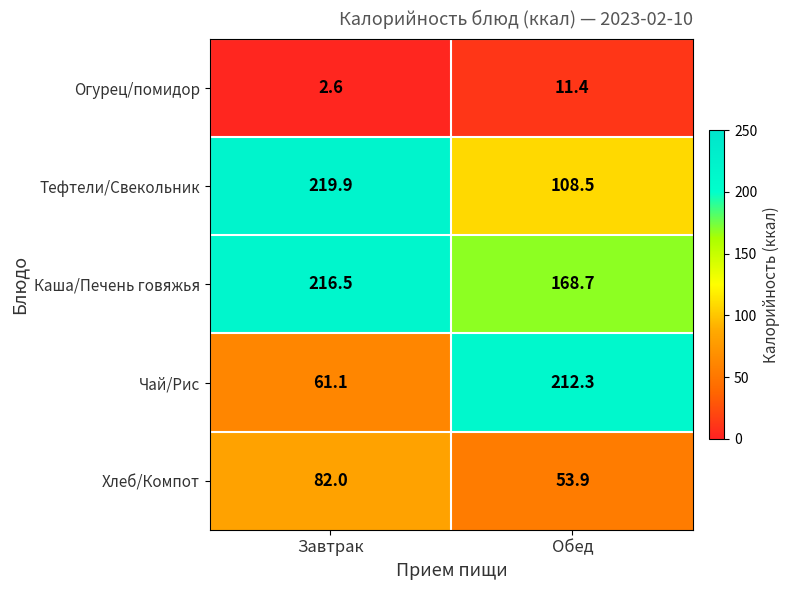

What is the average value of the Огурец/помидор series?

7.0